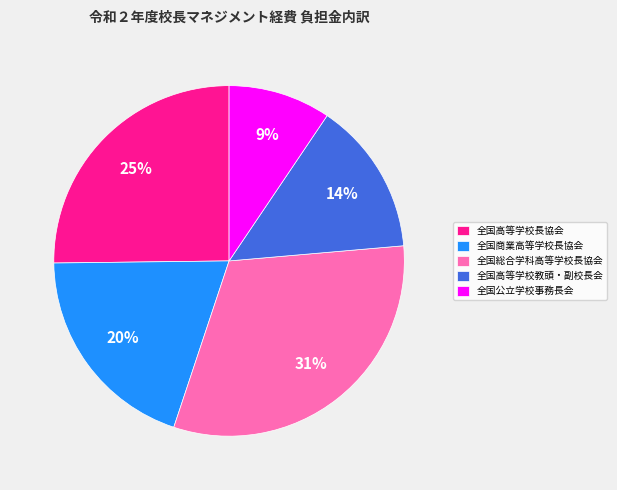

Is the sum of 全国公立学校事務長会 and 全国高等学校長協会 greater than half?

No